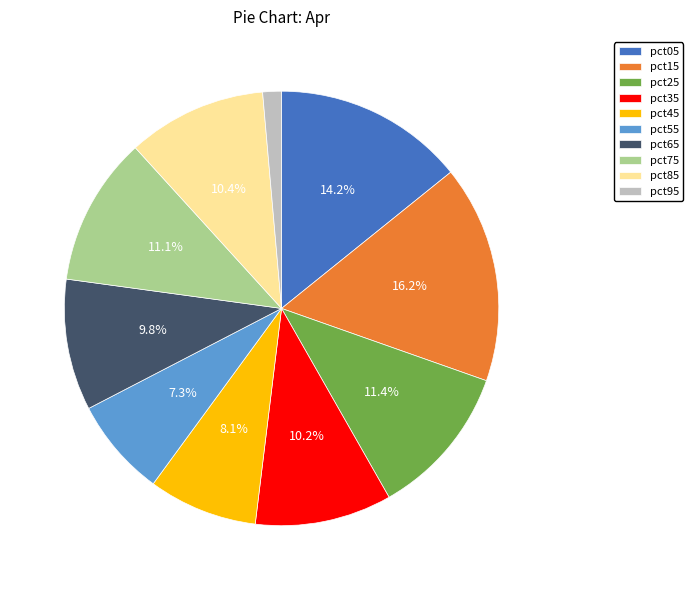

Is it true that pct95 is 13% of the pie?

False